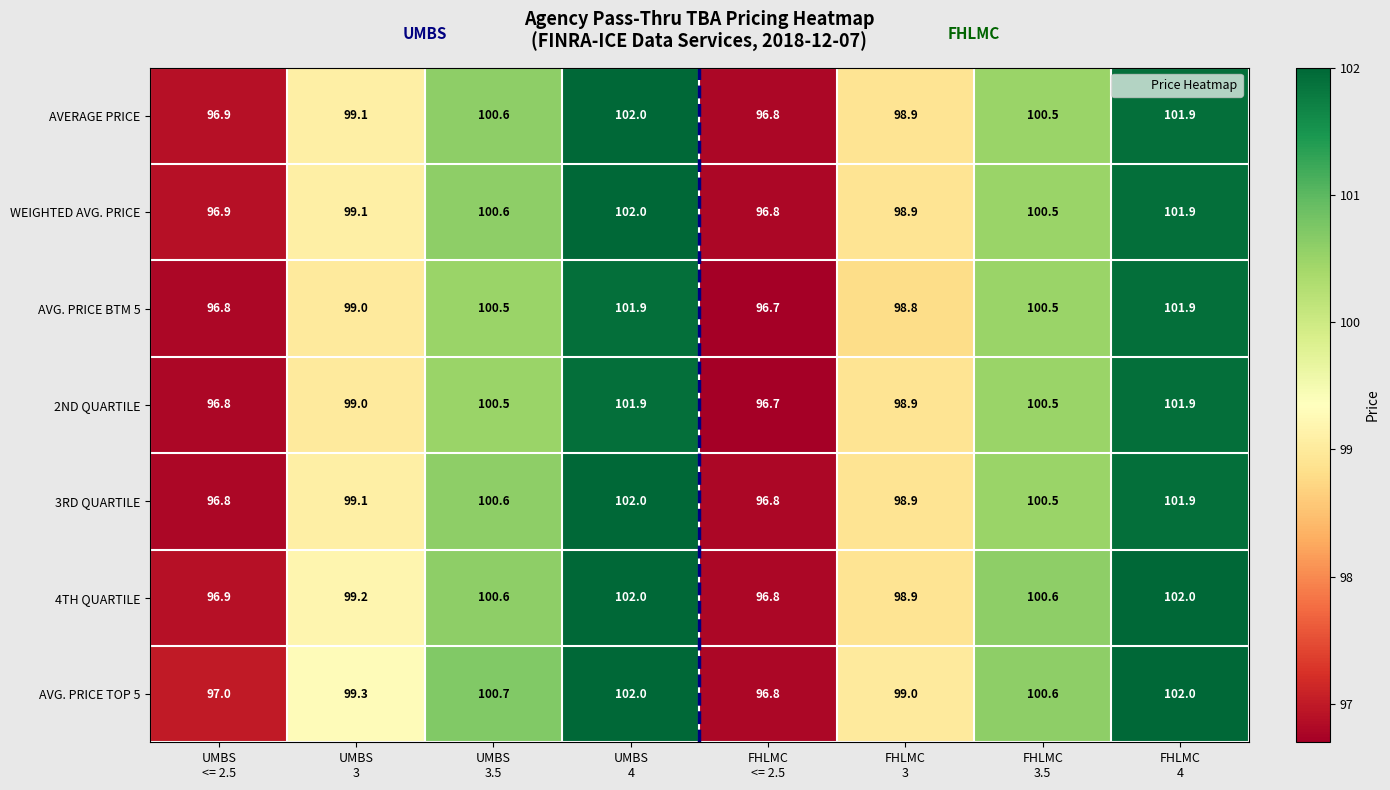

What is the difference between the highest and lowest values at UMBS
3?

0.3